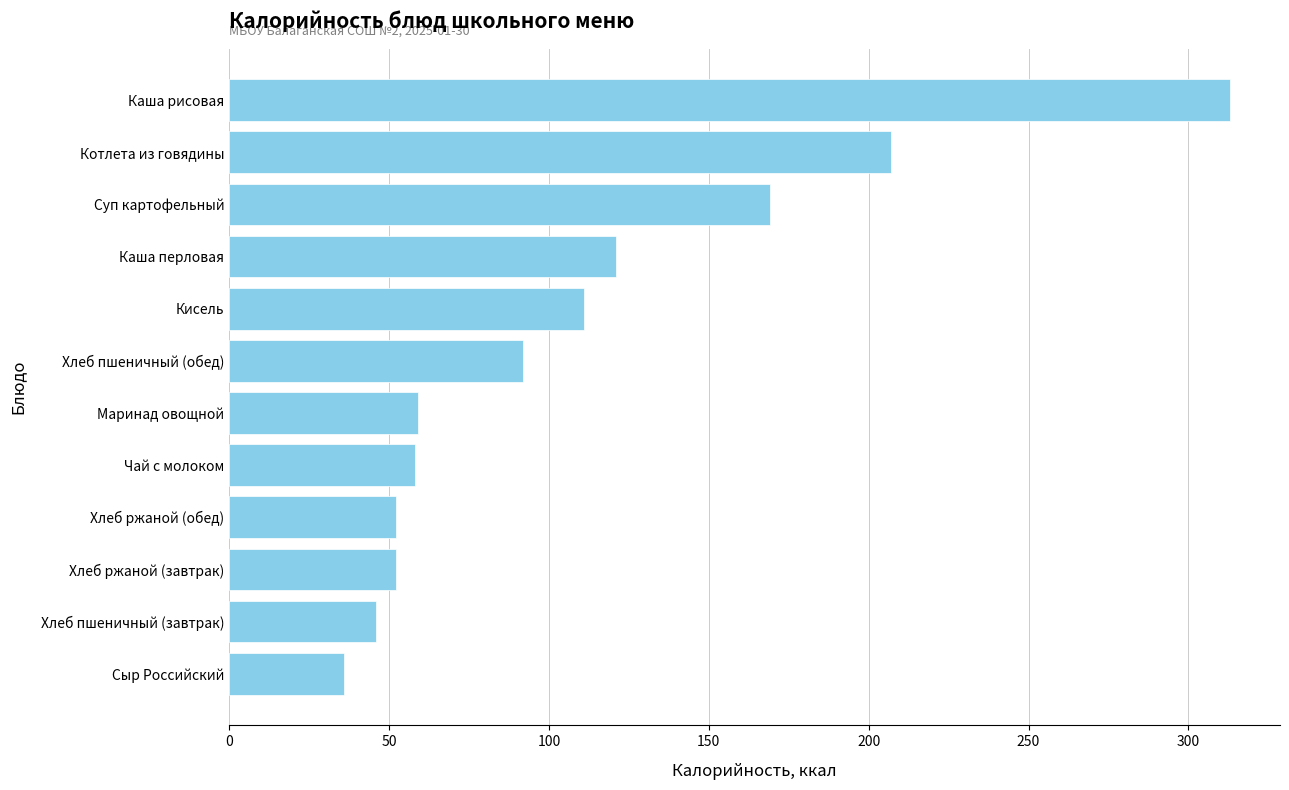

True or false: the data shows 349 at Котлета из говядины.

False